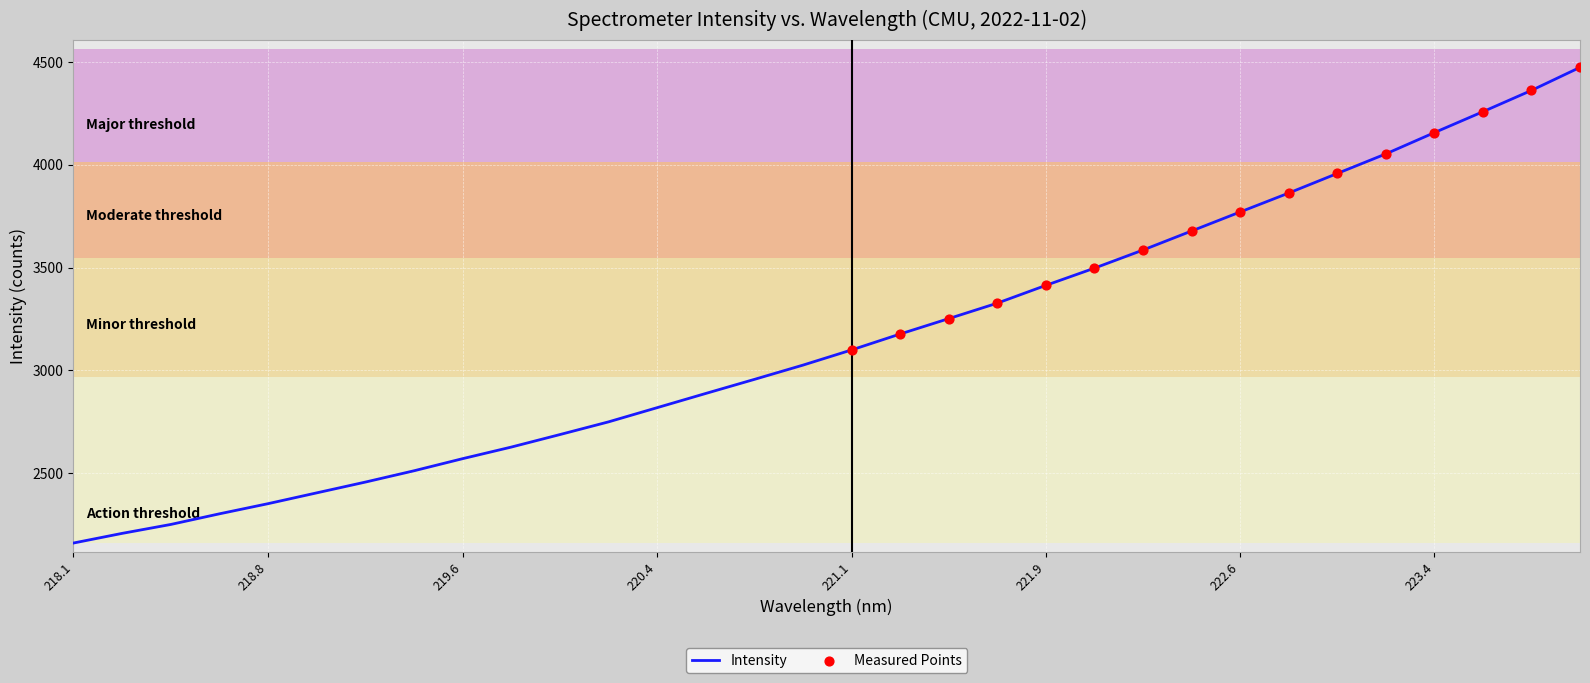

What is the minimum value shown in the chart?

2160.4